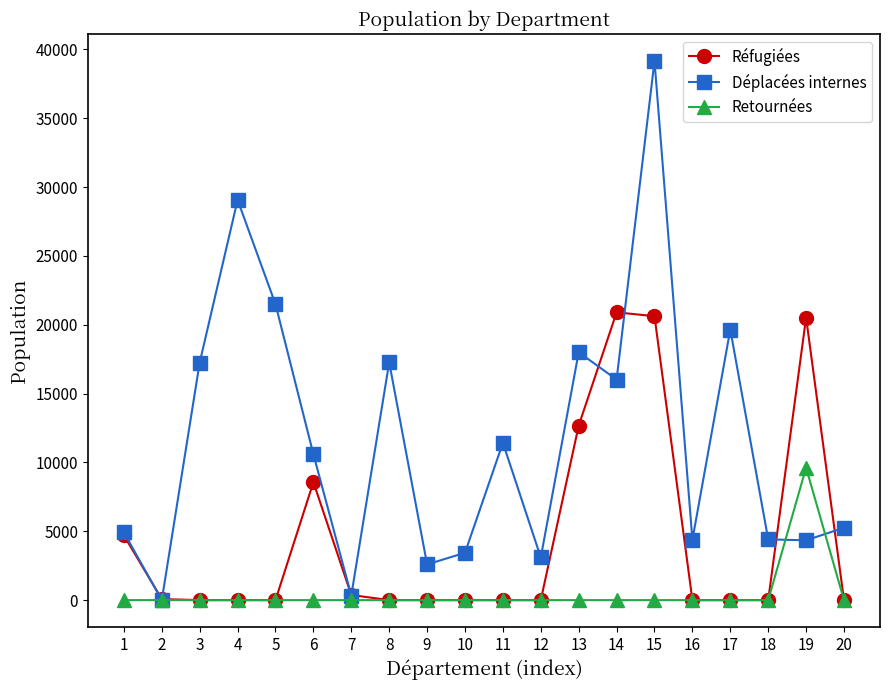

What is the total value across all series at 16?

4378